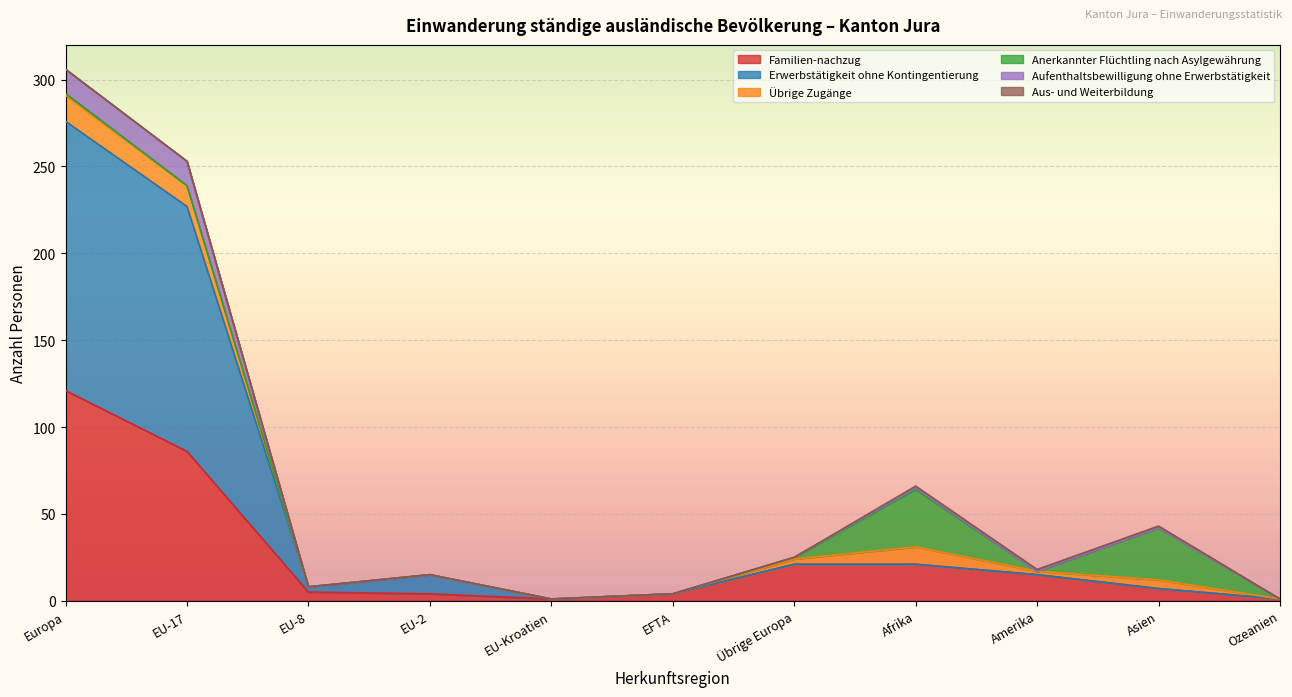

How many lines are shown in the chart?

6